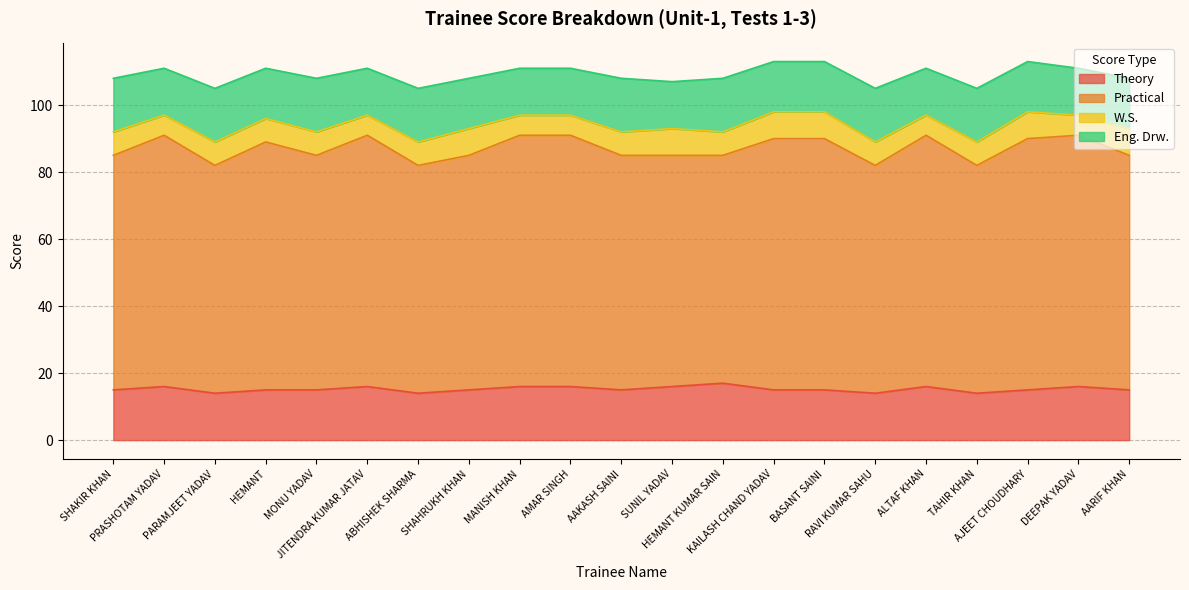

At which label is Practical closest to 71?

SHAKIR KHAN